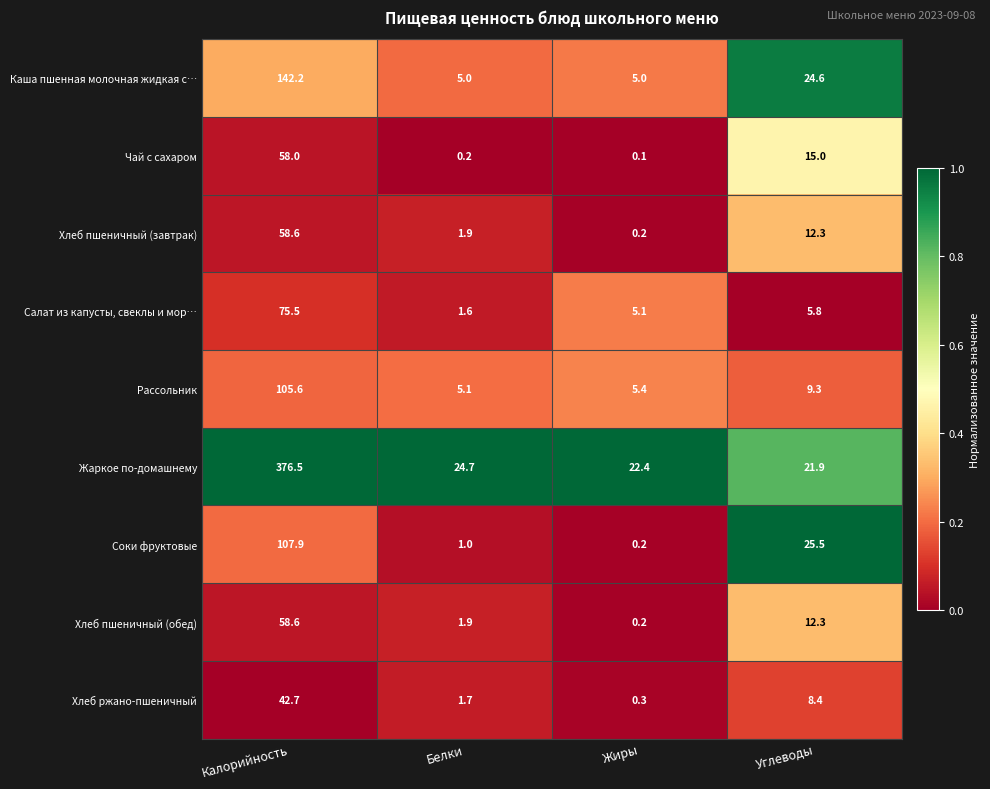

Which category has the lowest value across all series?

Жиры